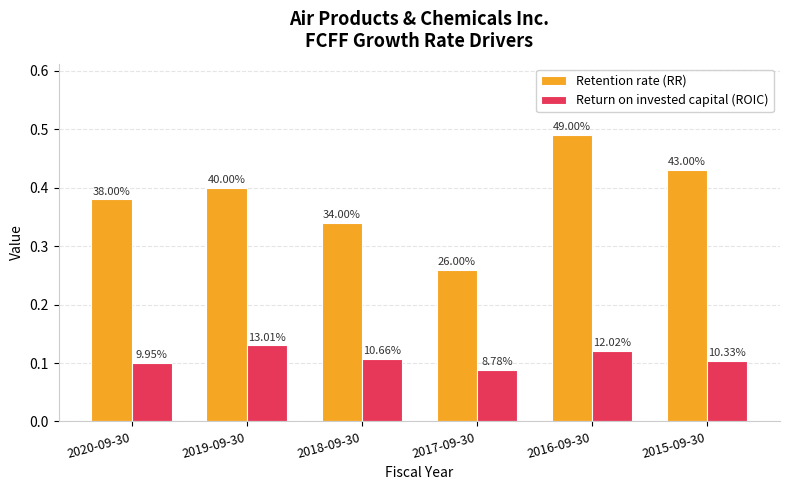

True or false: Return on invested capital (ROIC) has a value of 0.2 at 2016-09-30.

False